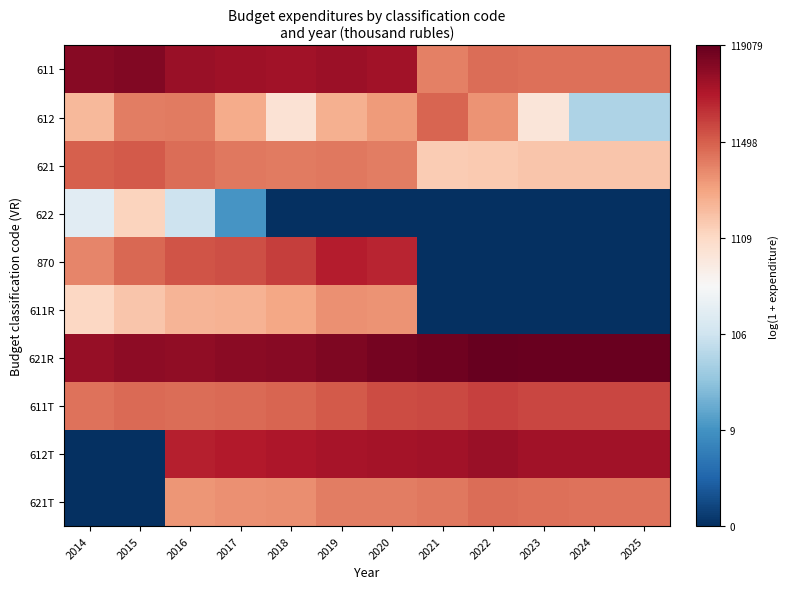

At 2022, list the series in order from largest to smallest.

621R, 612T, 611T, 621T, 611, 612, 621, 622, 870, 611R